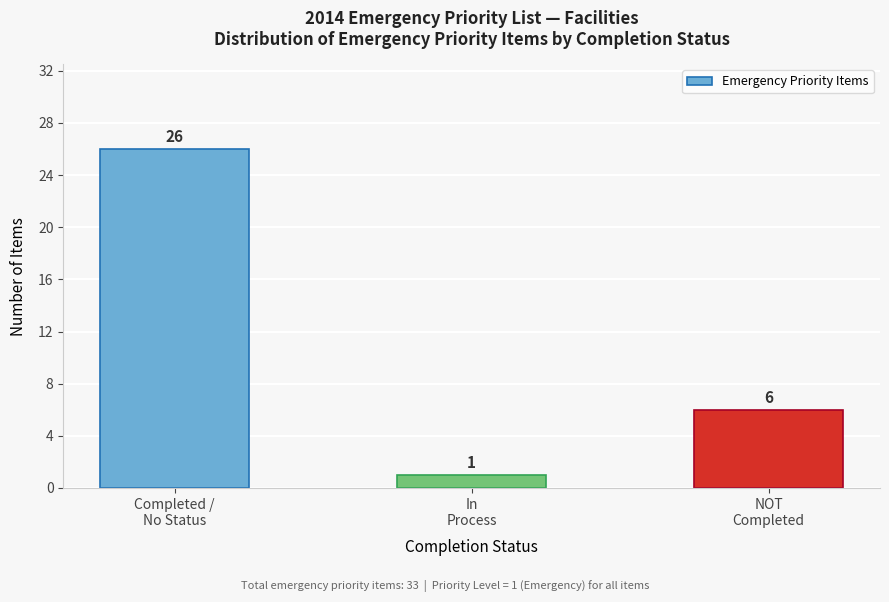

Reading left to right, what are all the values shown in this chart?

26	1	6